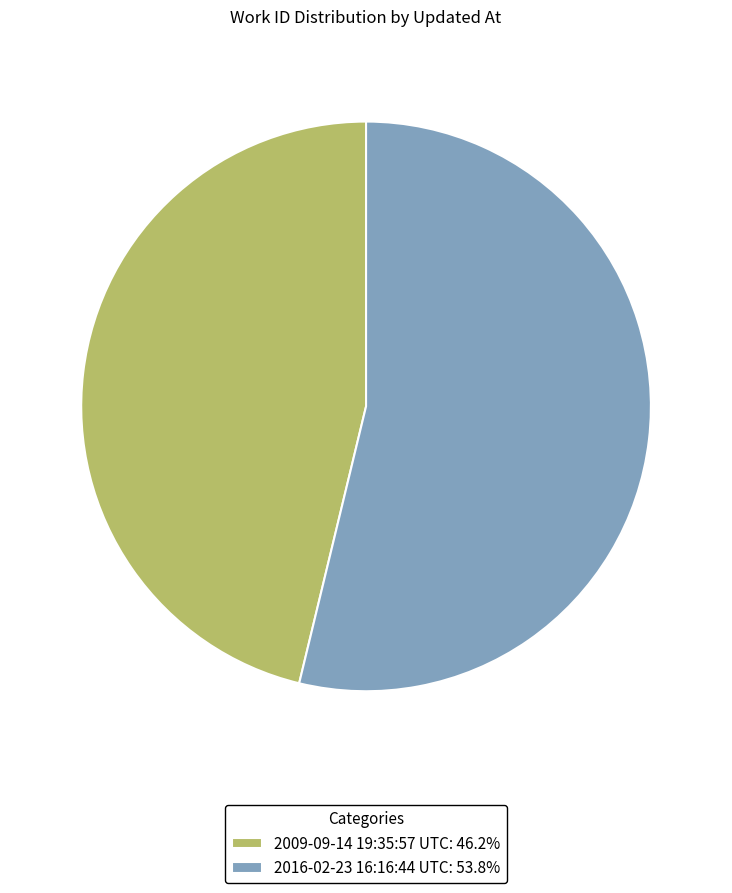

Approximately how many times larger is the value at 2009-09-14 19:35:57 UTC: 46.2% compared to 2016-02-23 16:16:44 UTC: 53.8%?

0.9